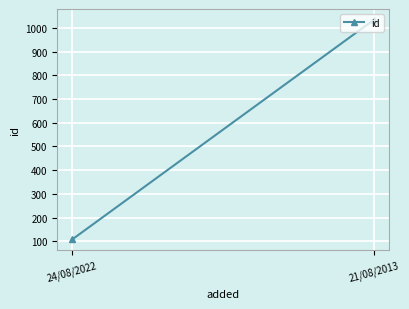

Which label corresponds to the largest value in the chart?

21/08/2013